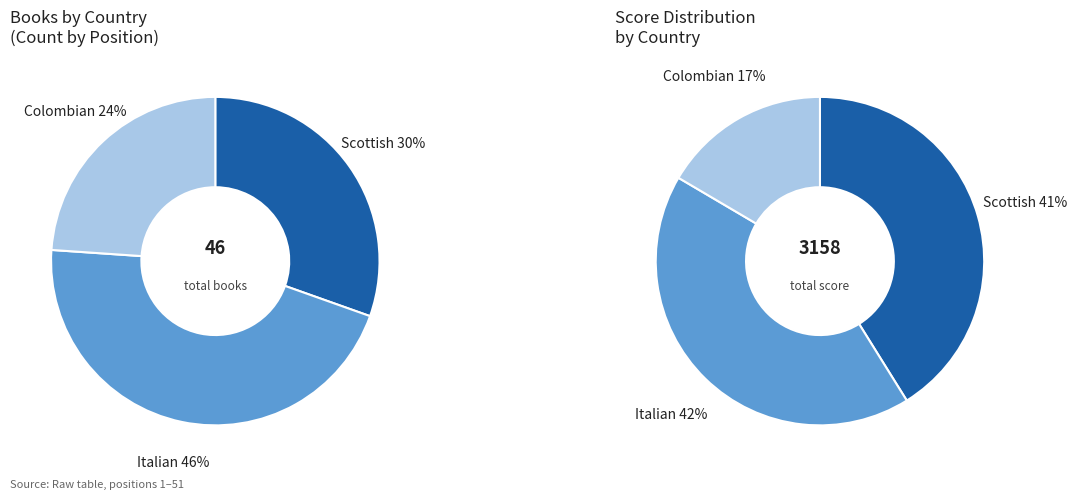

To the nearest percent, what is the difference between the largest and smallest slice percentages?

22%